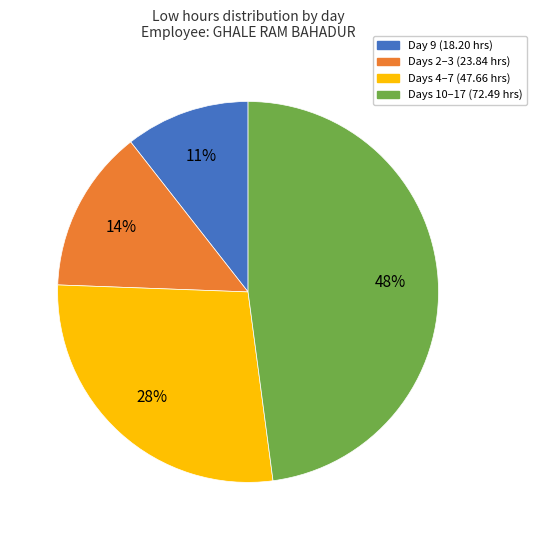

To the nearest percent, what is the average slice percentage?

25%